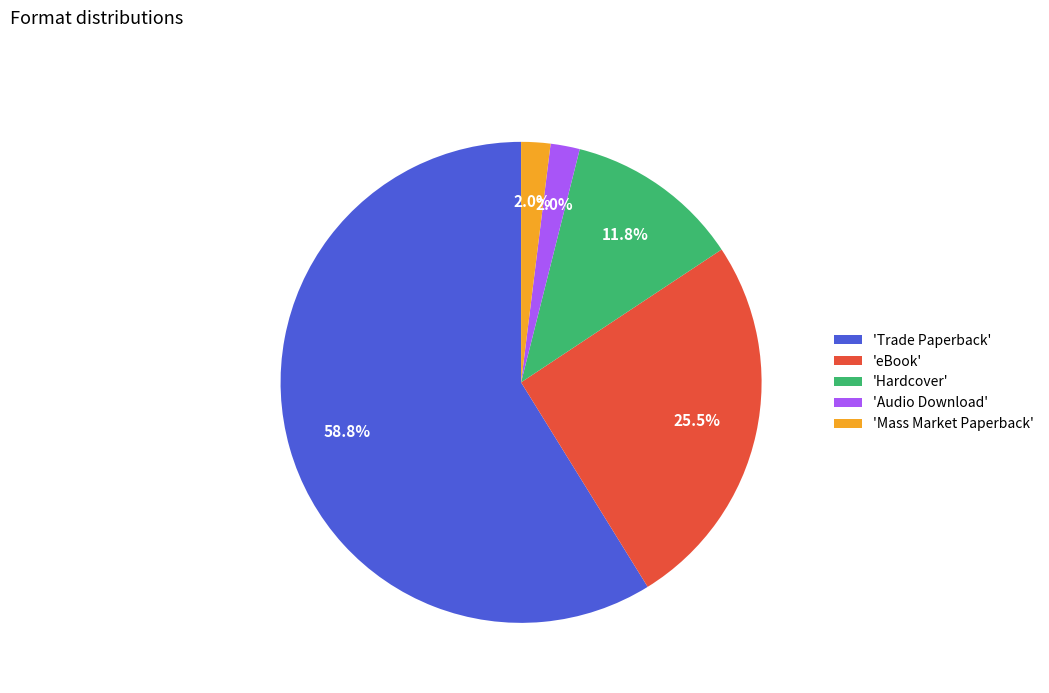

Which category has the biggest portion of the pie?

'Trade Paperback'